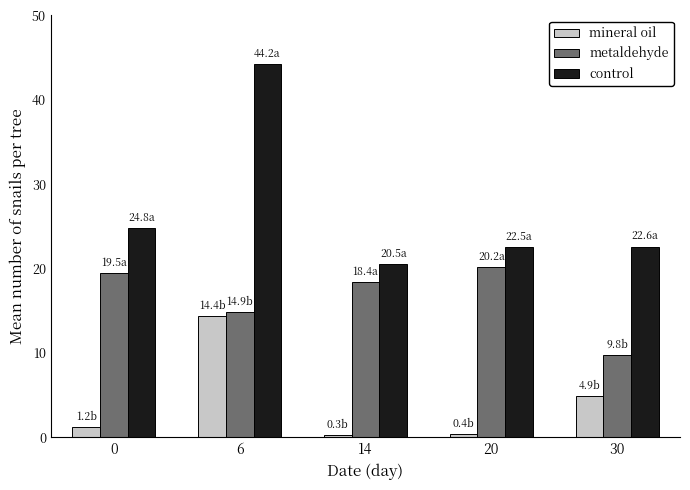

What is the maximum value for metaldehyde?

20.2